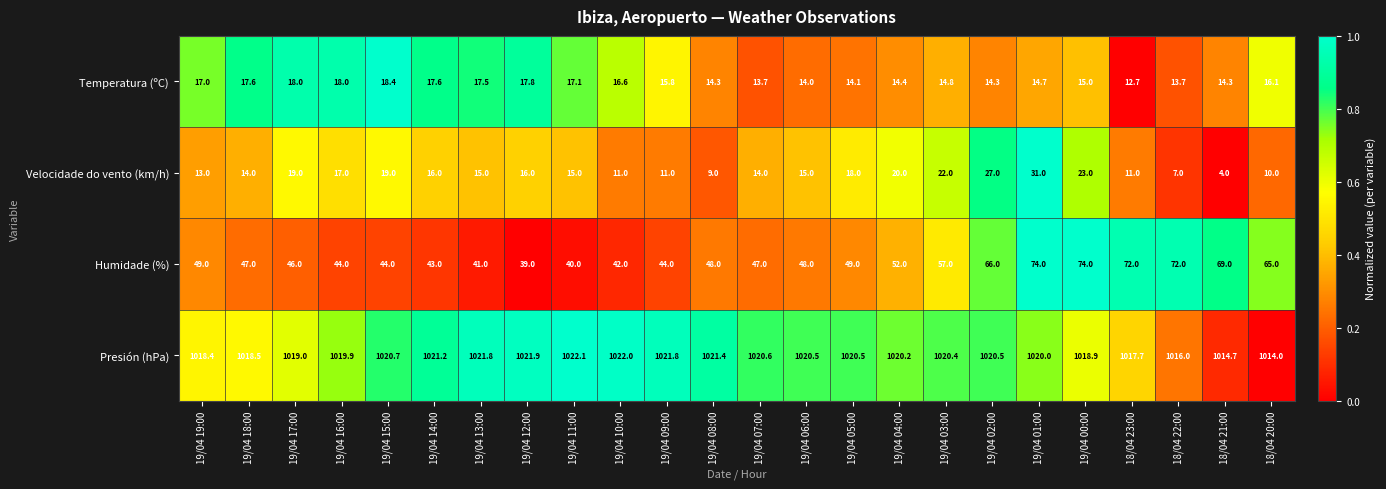

Rank the series at 19/04 16:00 from lowest to highest value.

Velocidade do vento (km/h), Temperatura (ºC), Humidade (%), Presión (hPa)